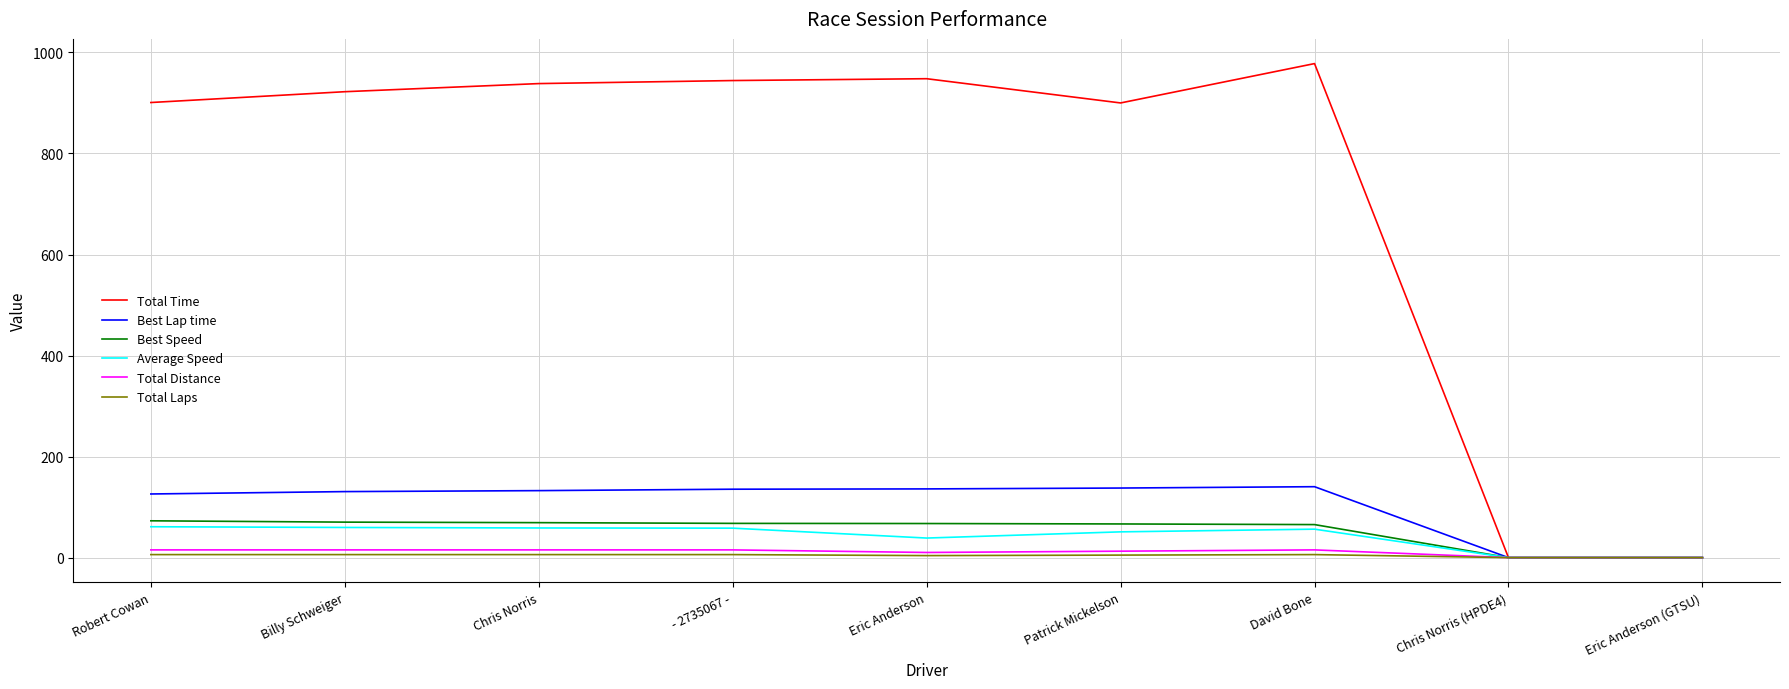

What is the maximum value for Total Time?

977.9